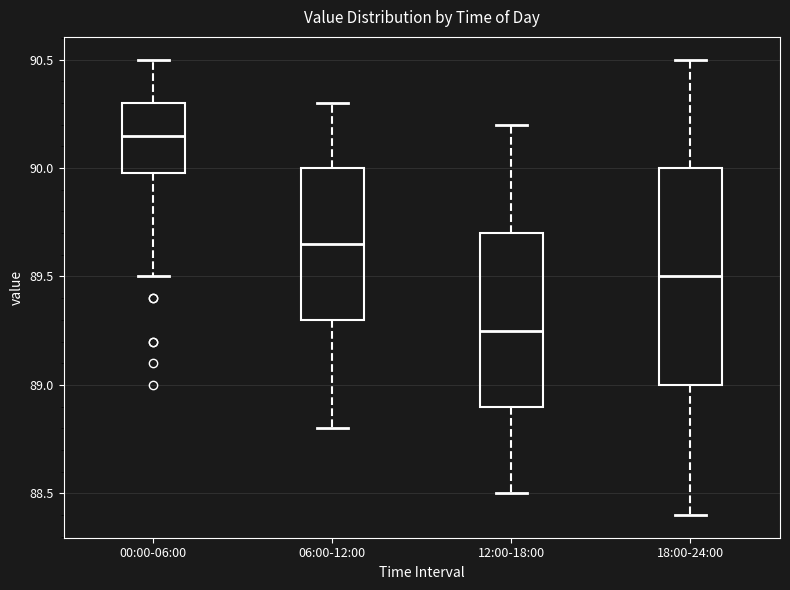

Reading left to right, read every box against the y-axis: the position of its median line, the range the box covers, and the ends of its whiskers. The values are not printed on the chart, so give them approximately, as read against the axis.

00:00-06:00: median 90.15, box 90.00 to 90.30, whiskers 89.50 to 90.50
06:00-12:00: median 89.65, box 89.30 to 90.00, whiskers 88.80 to 90.30
12:00-18:00: median 89.25, box 88.90 to 89.70, whiskers 88.50 to 90.20
18:00-24:00: median 89.50, box 89.00 to 90.00, whiskers 88.40 to 90.50